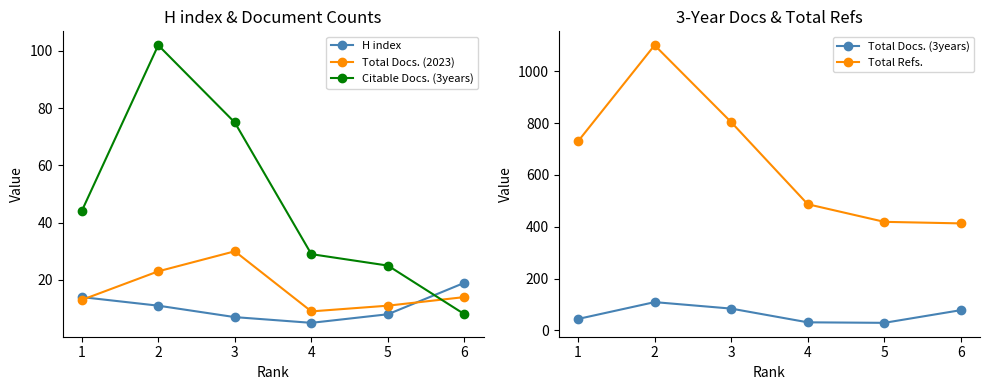

What is the sum of all Total Docs. (3years) values?

375